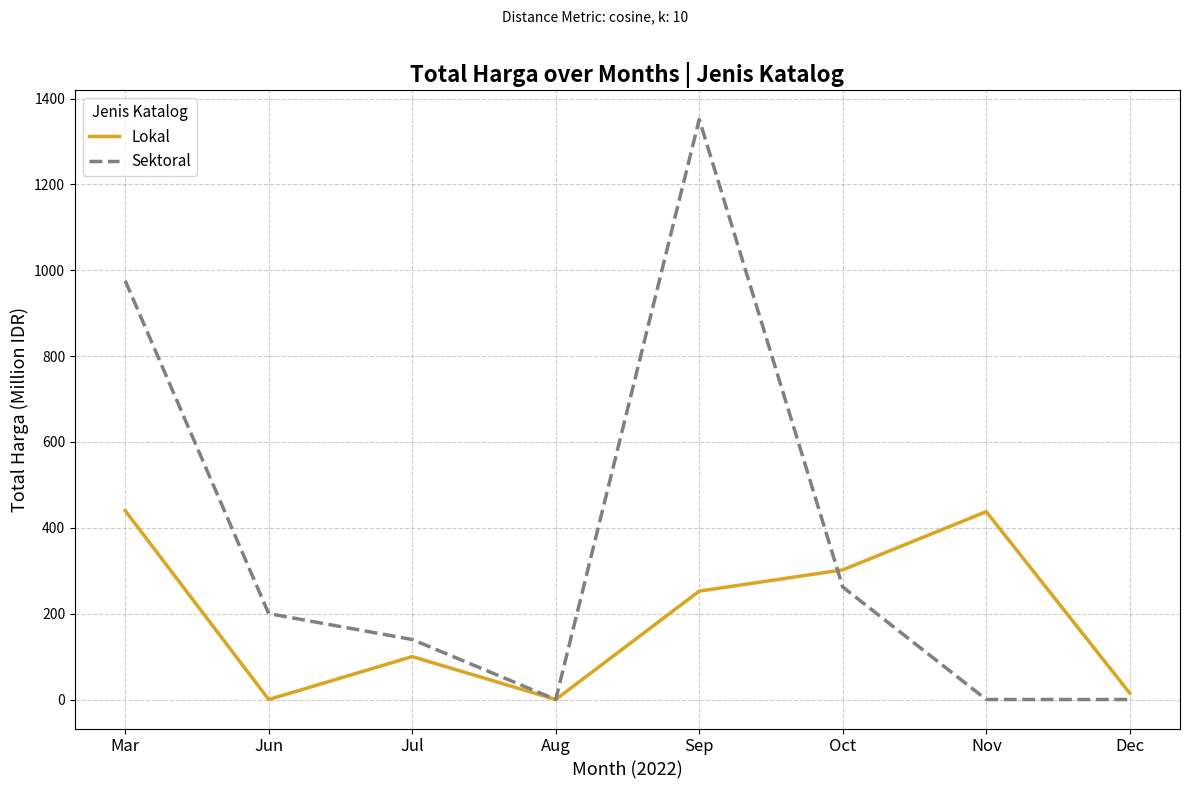

Is it true that Lokal equals 252.5 at Sep?

True